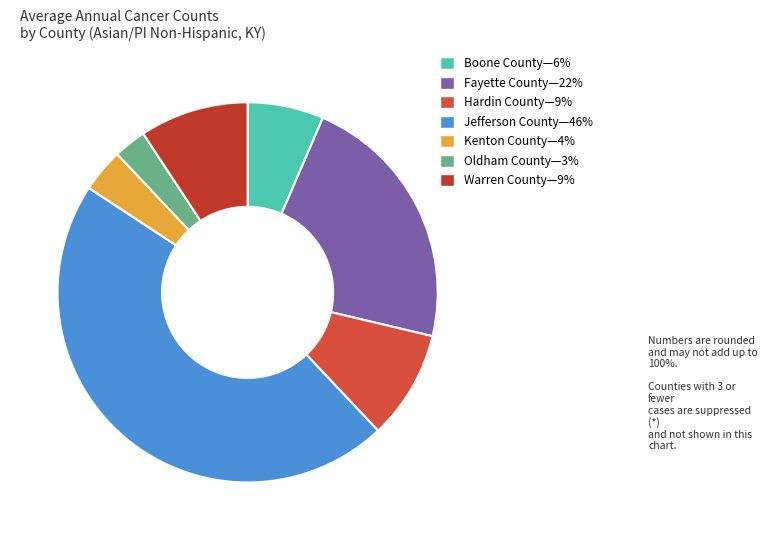

To the nearest percent, what is the average slice percentage?

14%